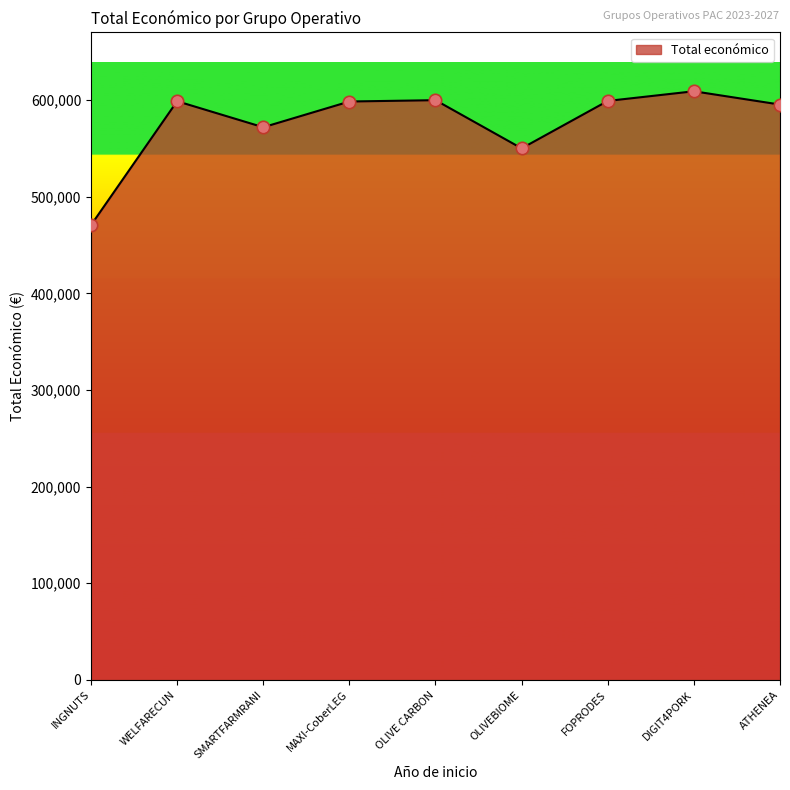

What is the change in value from FOPRODES to ATHENEA?

-3775